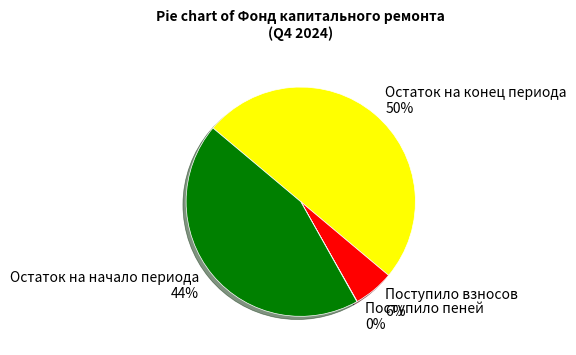

The Поступило взносов slice represents 6% of the pie. True or false?

True